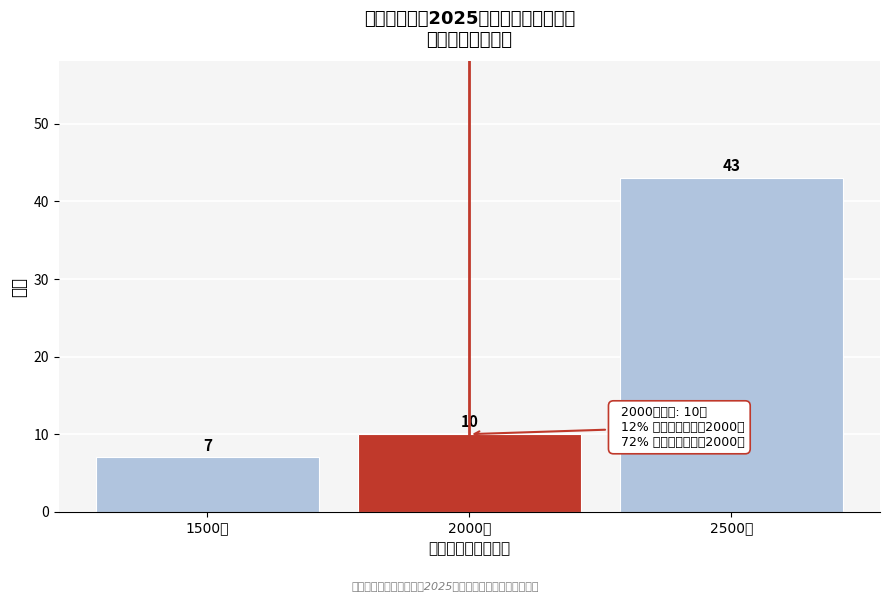

Reading left to right, list all the values displayed in this chart.

7	10	43